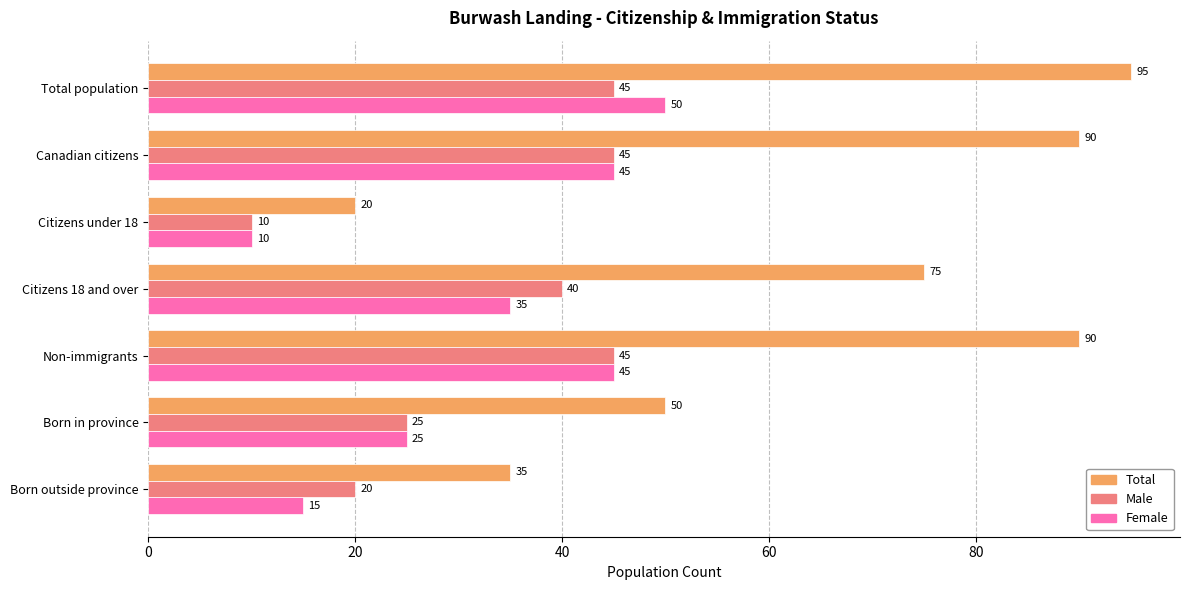

The value of Total at Citizens under 18 is 28. True or false?

False